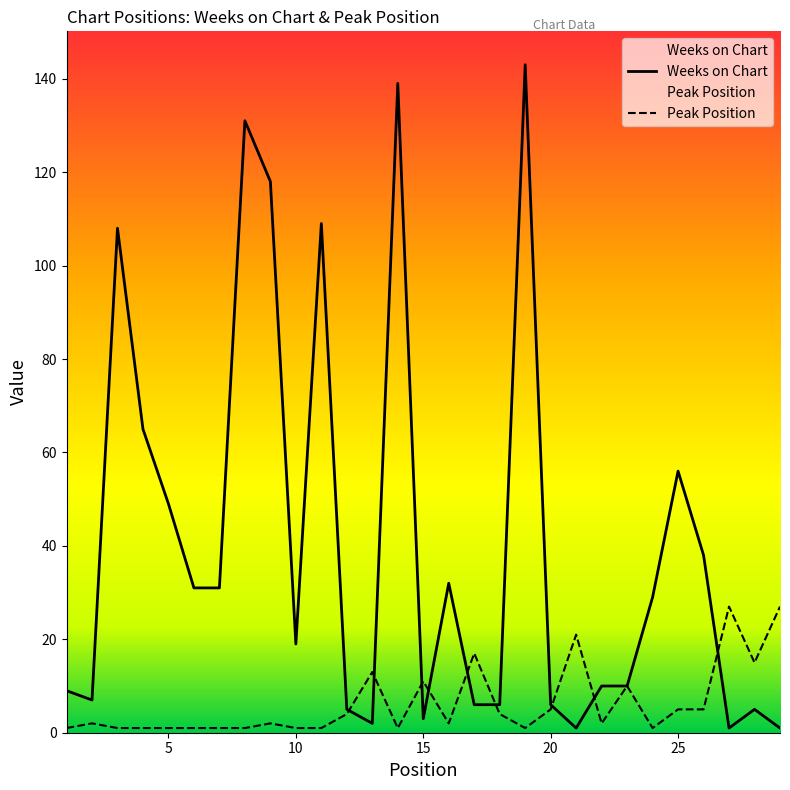

True or false: Peak Position has more than 0 interior local peaks.

True